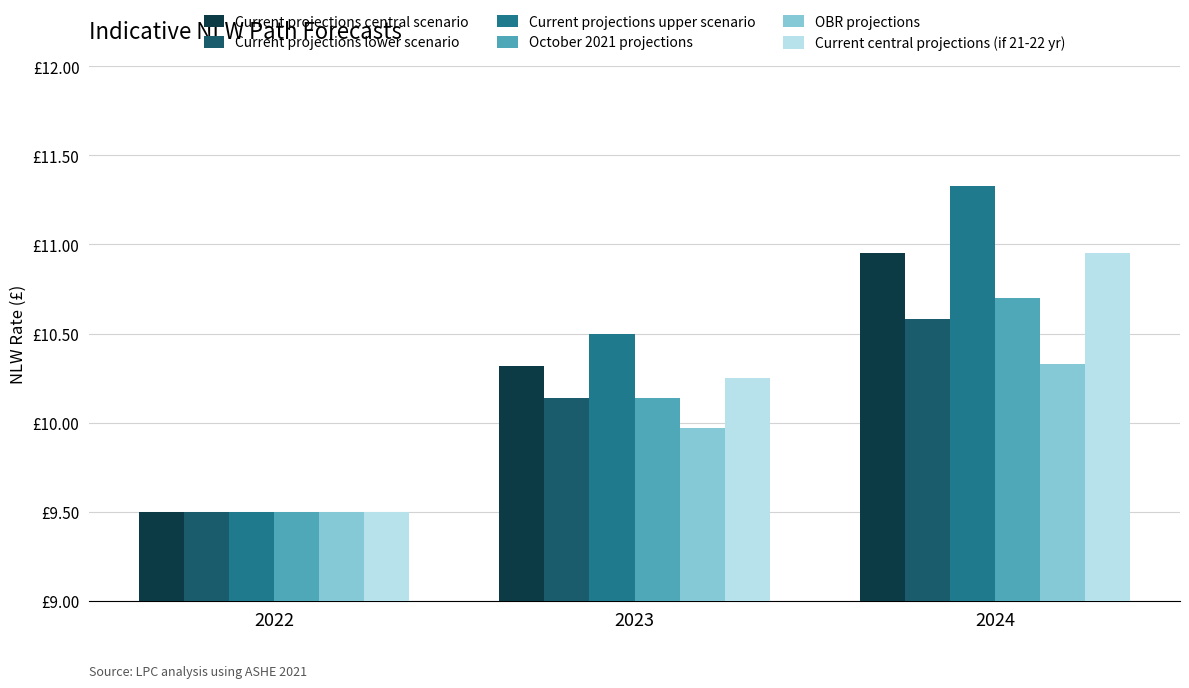

List the series in order of their peak value, lowest first.

OBR projections, Current projections lower scenario, October 2021 projections, Current projections central scenario, Current central projections (if 21-22 yr), Current projections upper scenario